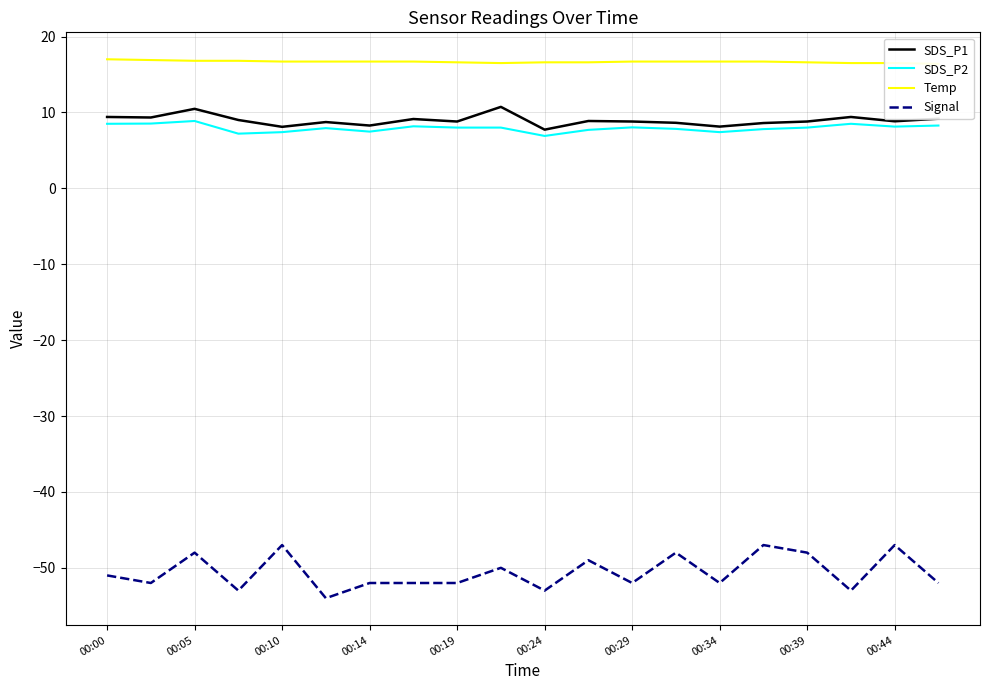

What is the average value of the Temp series?

16.7